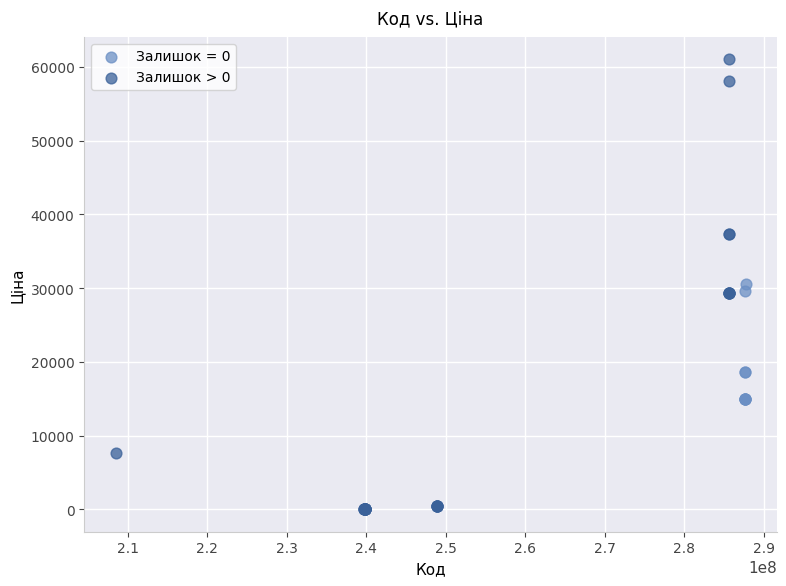

Which series has the largest Y range (max minus min)?

Залишок > 0